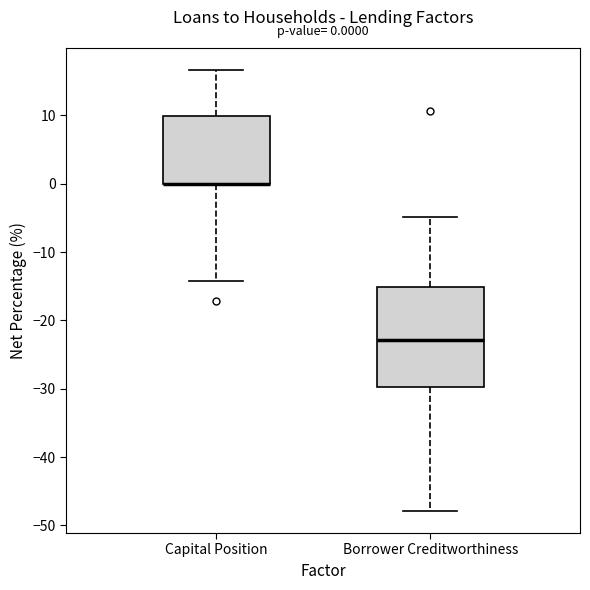

Comparing the boxes themselves (not the whiskers), which one is the tallest?

Borrower Creditworthiness